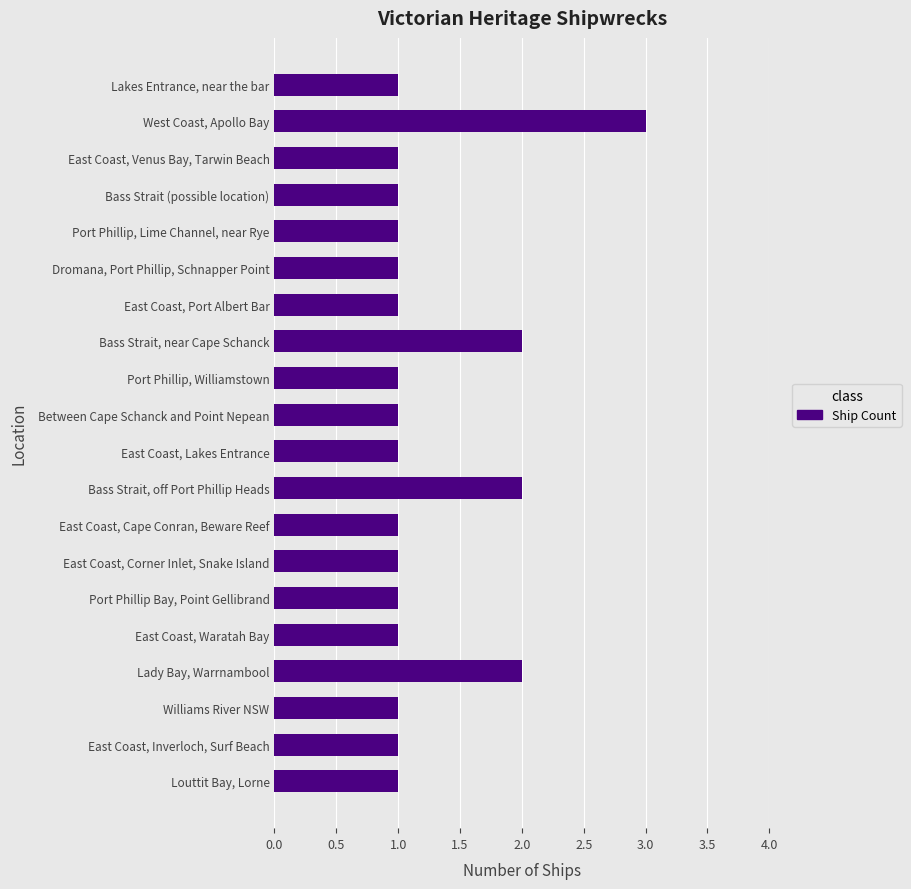

Is it true that the value at East Coast, Inverloch, Surf Beach is 2?

False